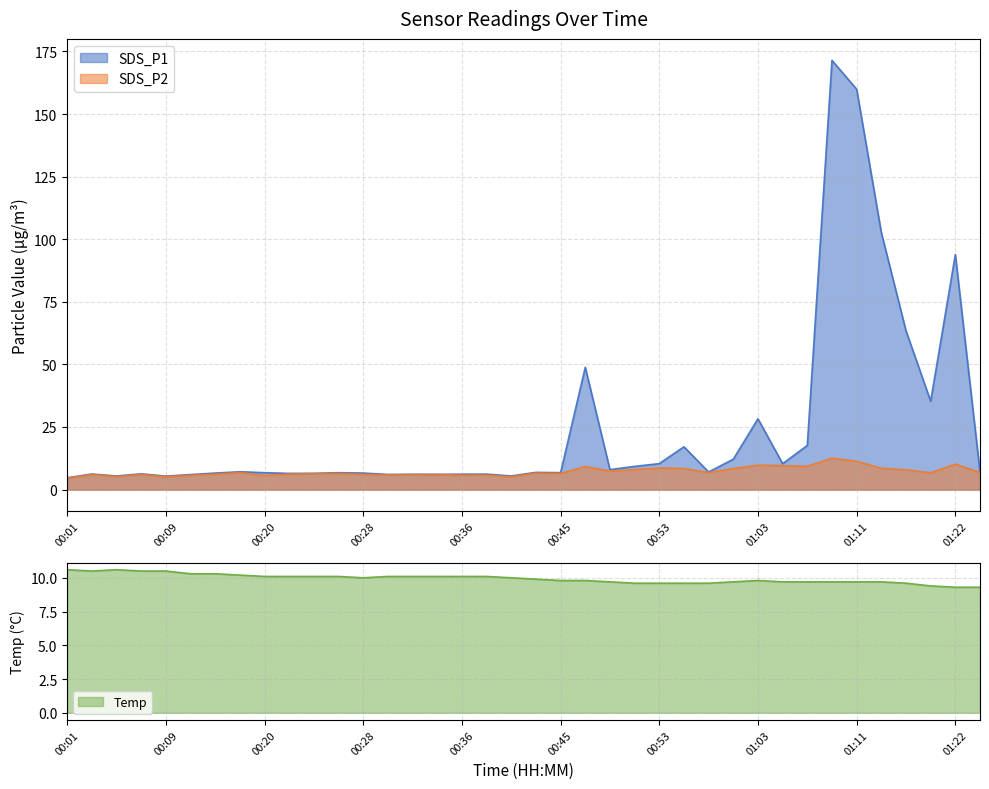

What is the maximum value for SDS_P2?

12.6